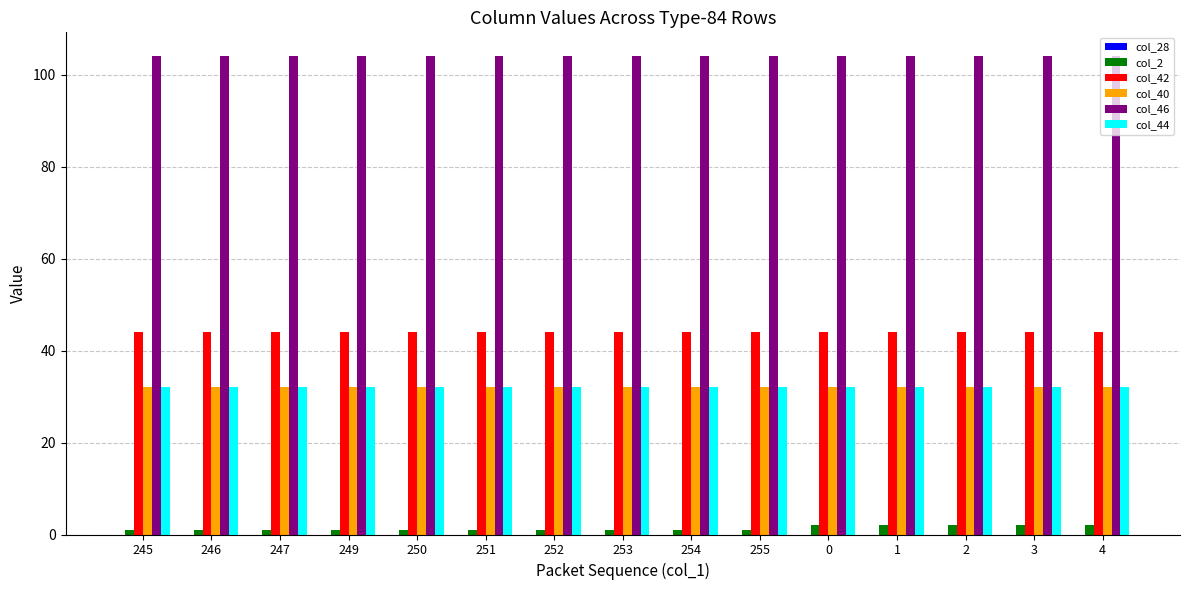

What is the maximum value shown in the chart?

104